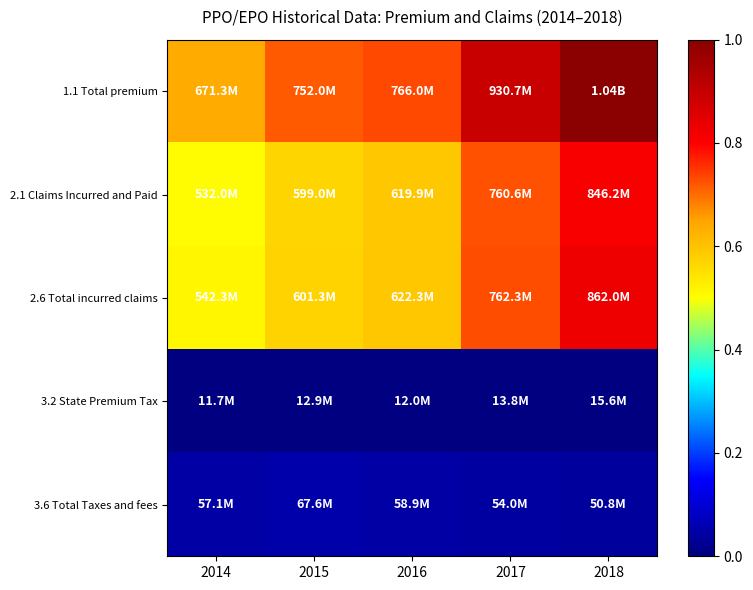

Which series has the largest total across all categories?

1.1 Total premium